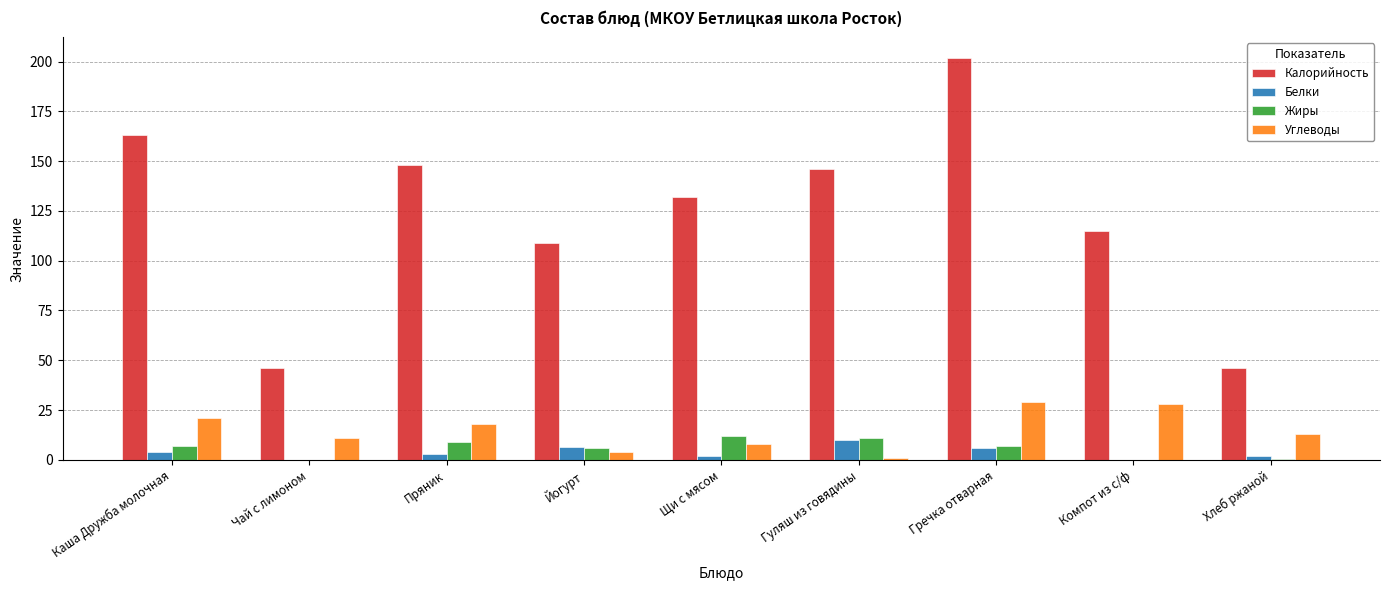

Count the number of data series in this chart.

4